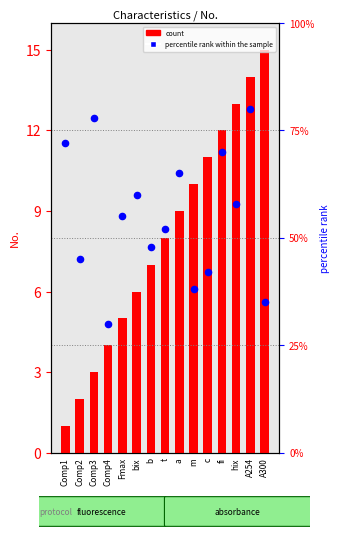

Which series reaches the minimum Y coordinate?

count